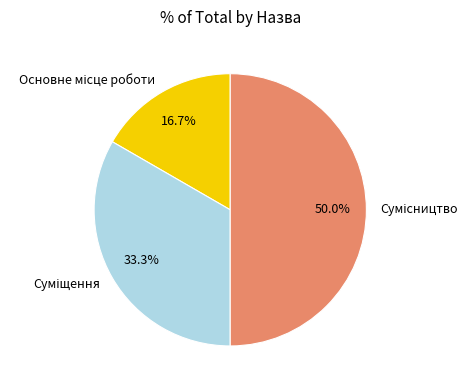

What is the change in value from Основне місце роботи to Сумісництво?

+2